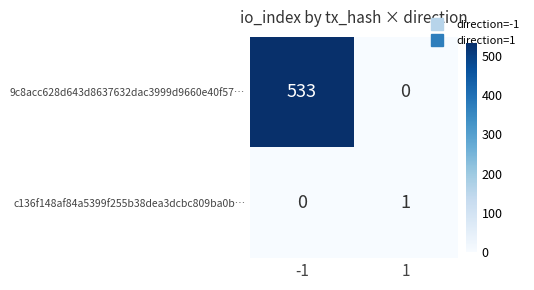

What is the difference between the maximum and minimum values in the 9c8acc628d643d8637632dac3999d9660e40f57… series?

533